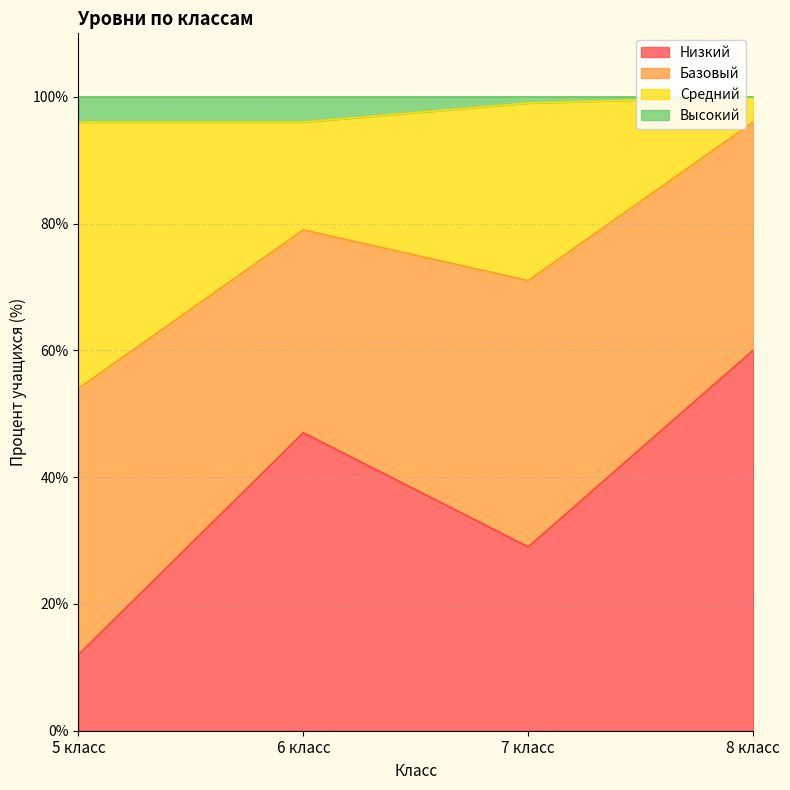

Where is Низкий nearest to the value 36?

7 класс